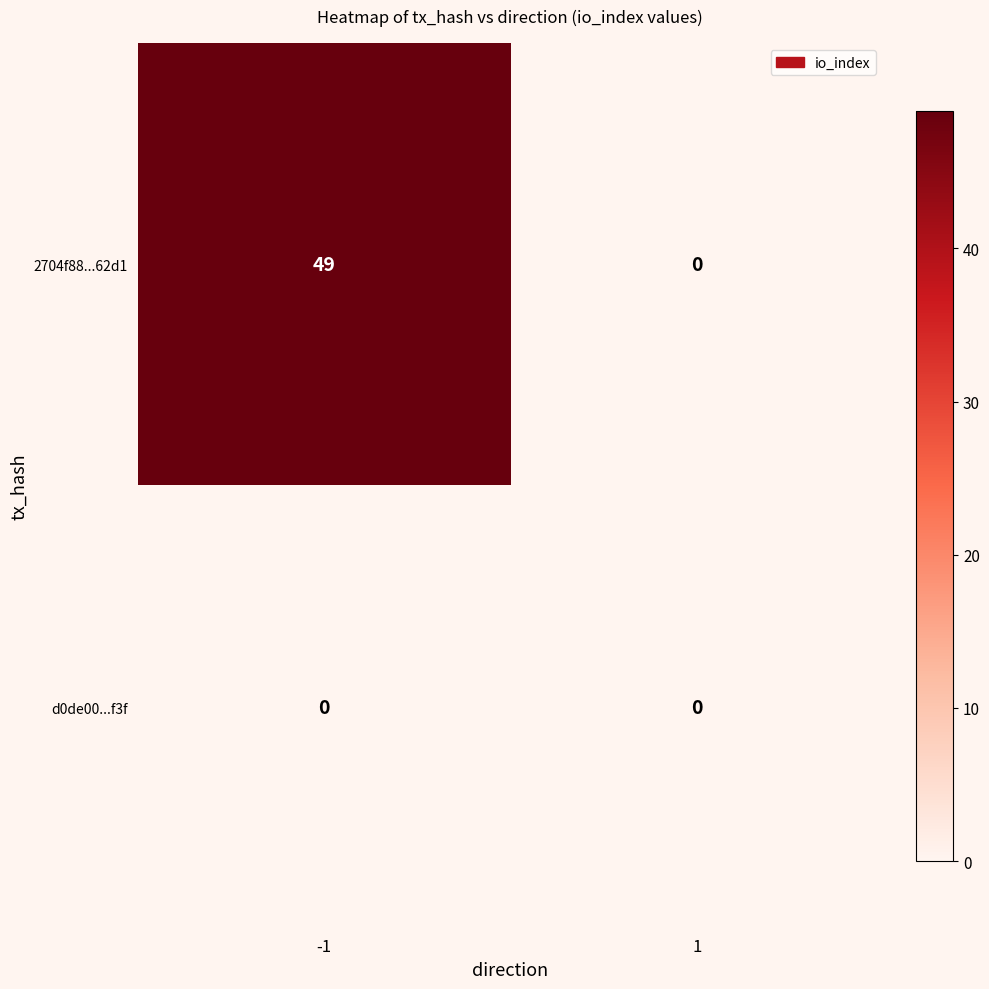

Which series has the largest total across all categories?

2704f88...62d1